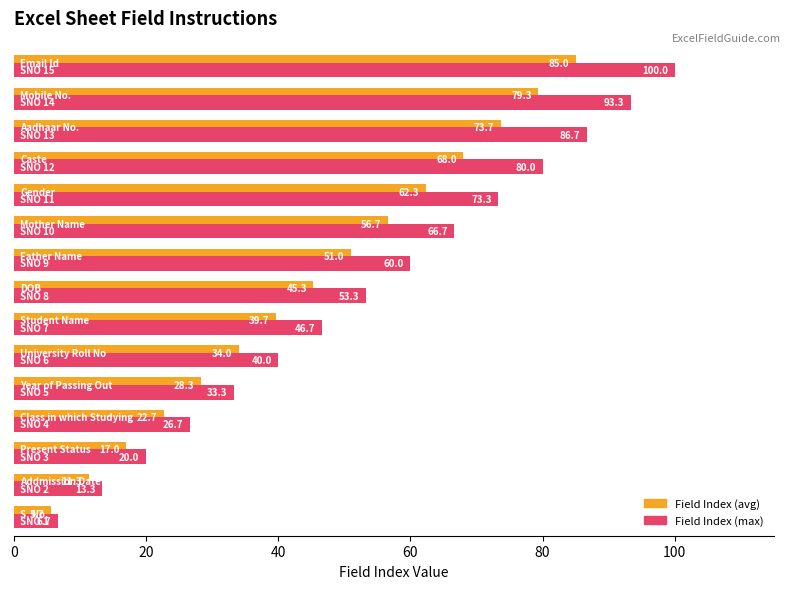

At how many categories does at least one series exceed 64?

6